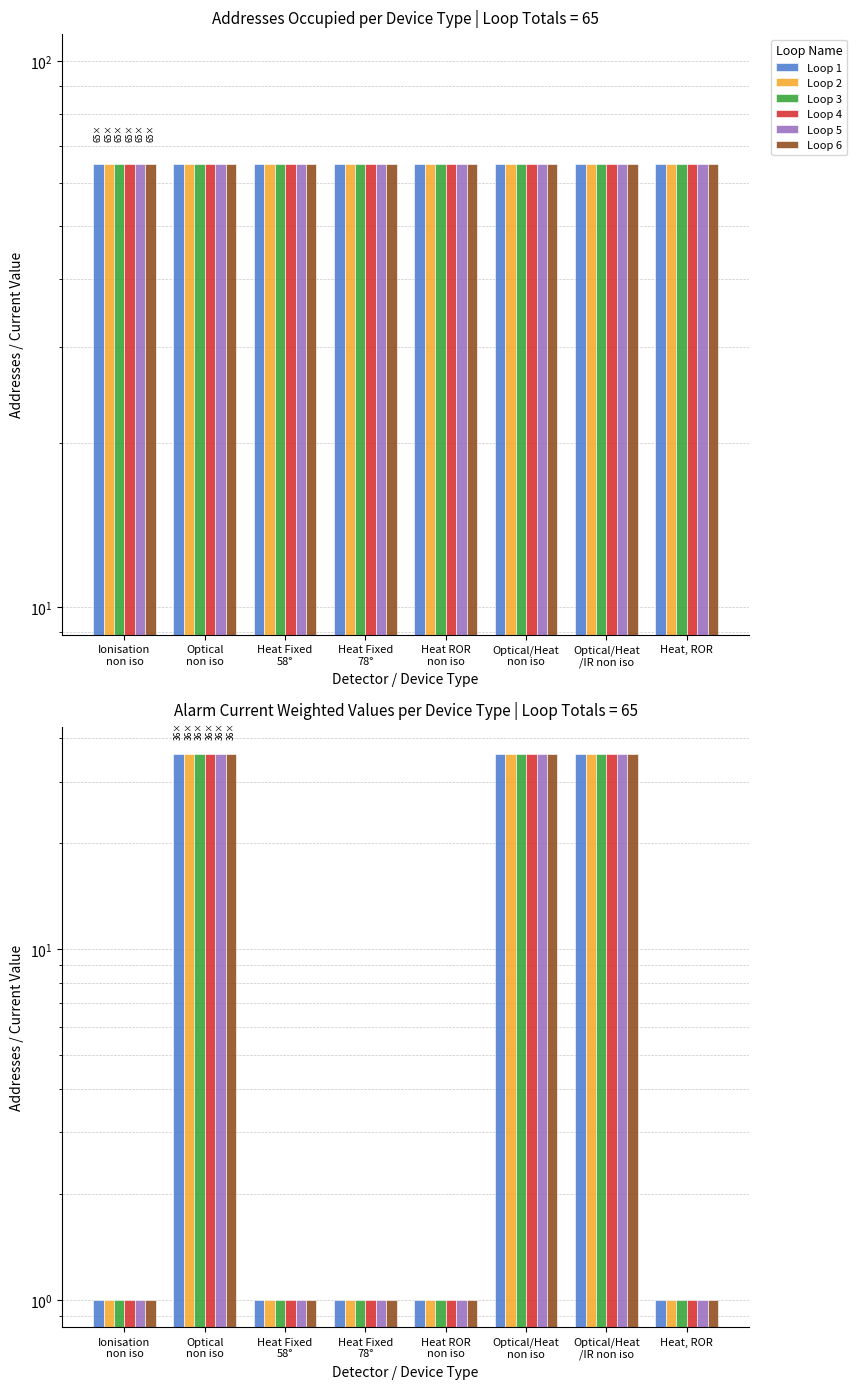

What is the difference between the second highest and second lowest values in the Loop 5 series?

35